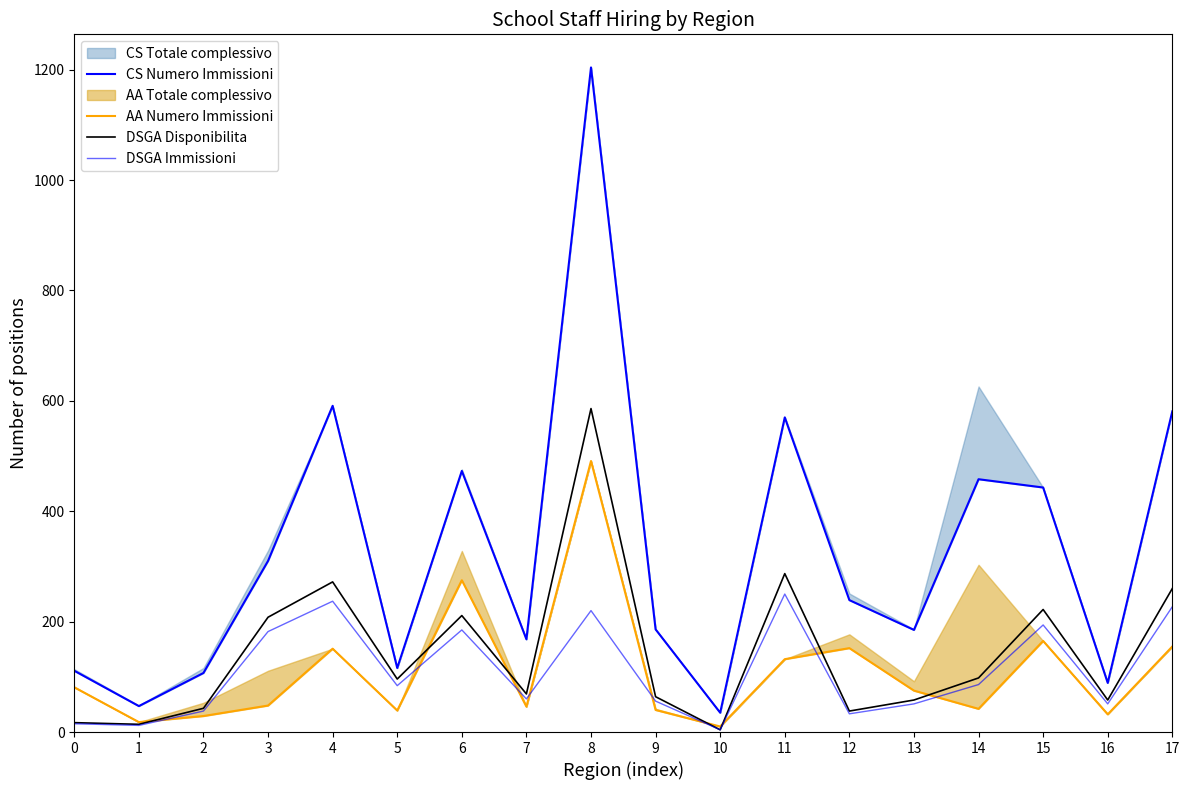

Which label corresponds to the largest value in the chart?

8